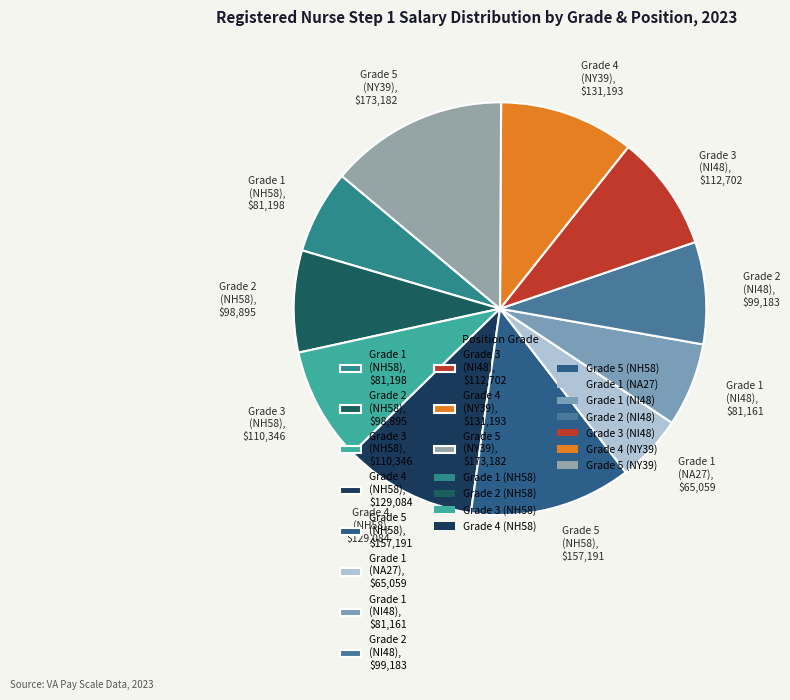

Does Grade 2 (NI48) account for over 50% of the chart?

No